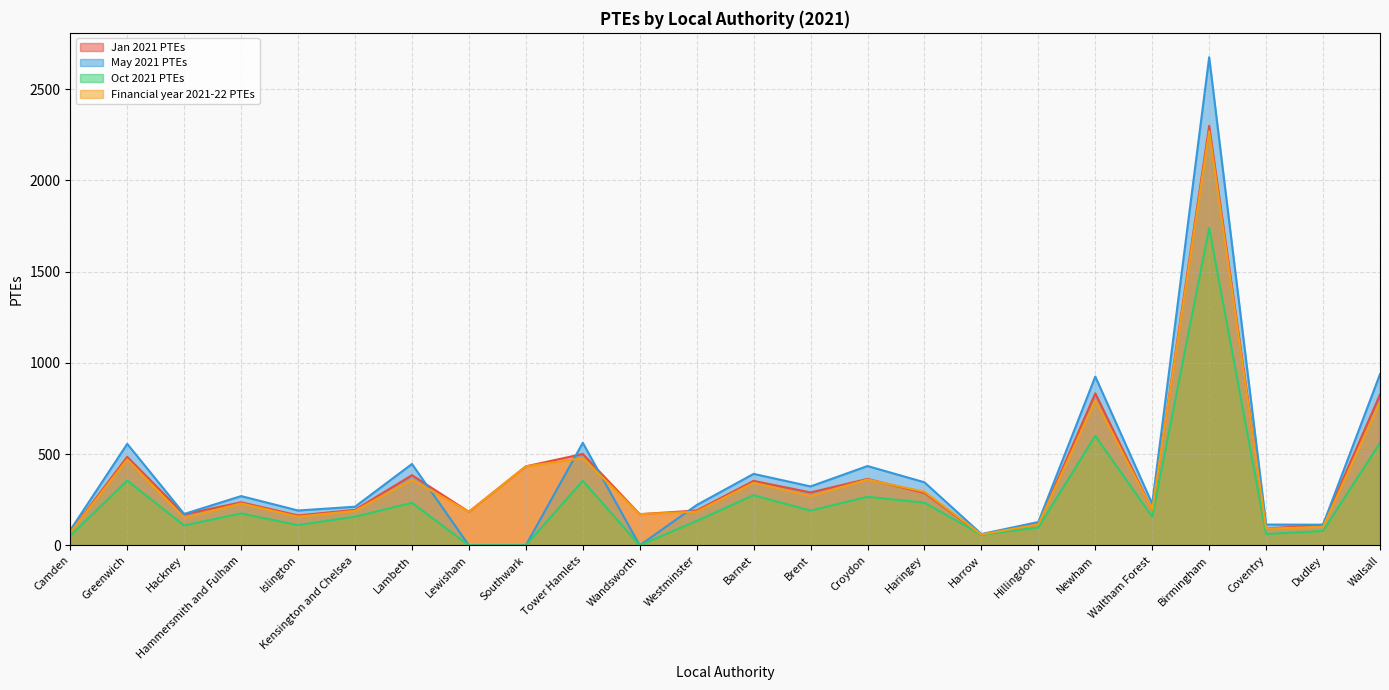

At which category does Oct 2021 PTEs reach its first local valley?

Hackney